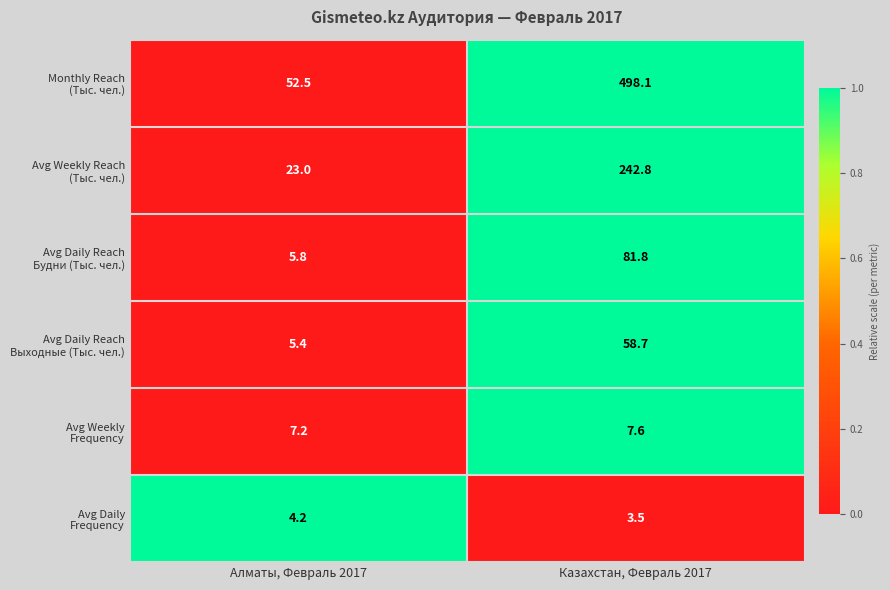

What is the smallest value displayed?

3.5